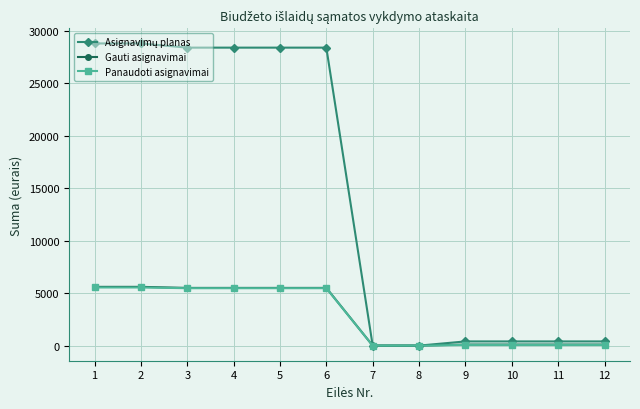

What is the value of the Gauti asignavimai point at the 6th from the left?

5500.0